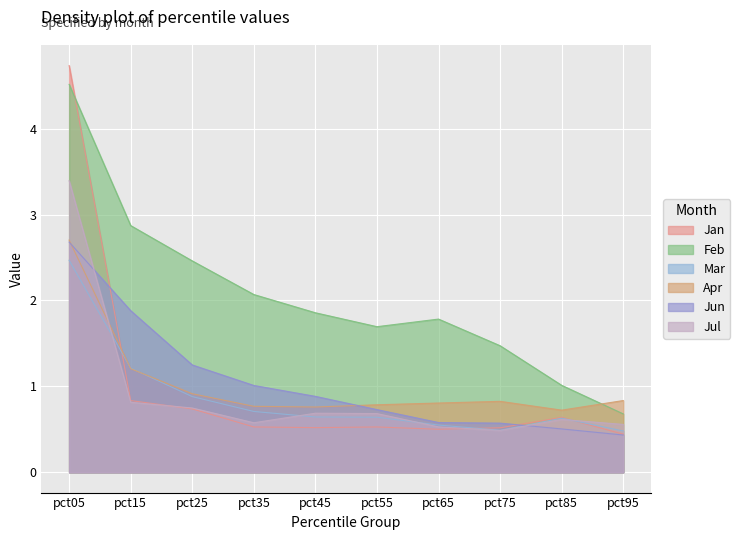

What is the spread (max minus min) of values at pct85?

0.5